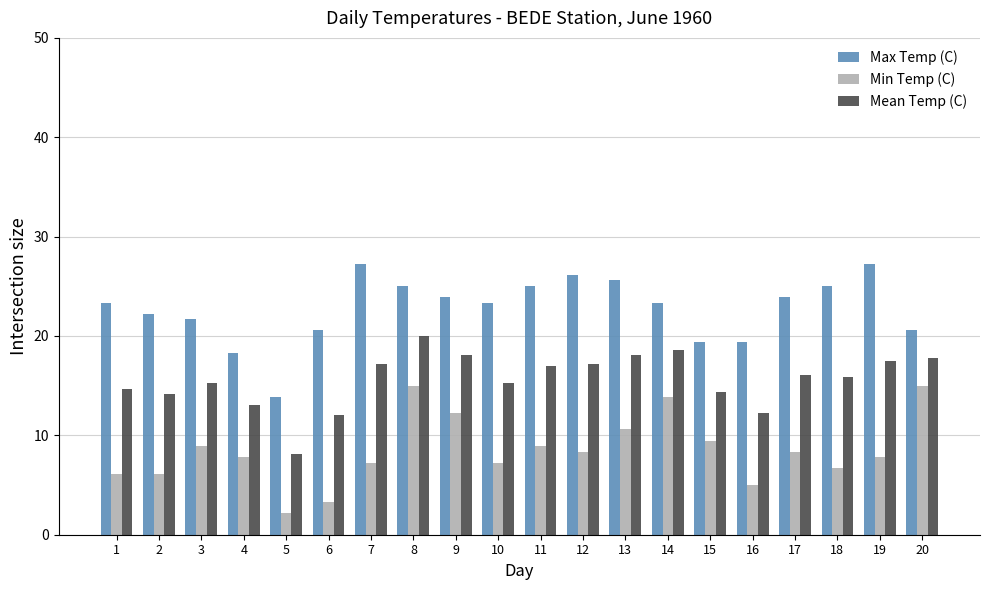

What is the minimum value for Max Temp (C)?

13.9